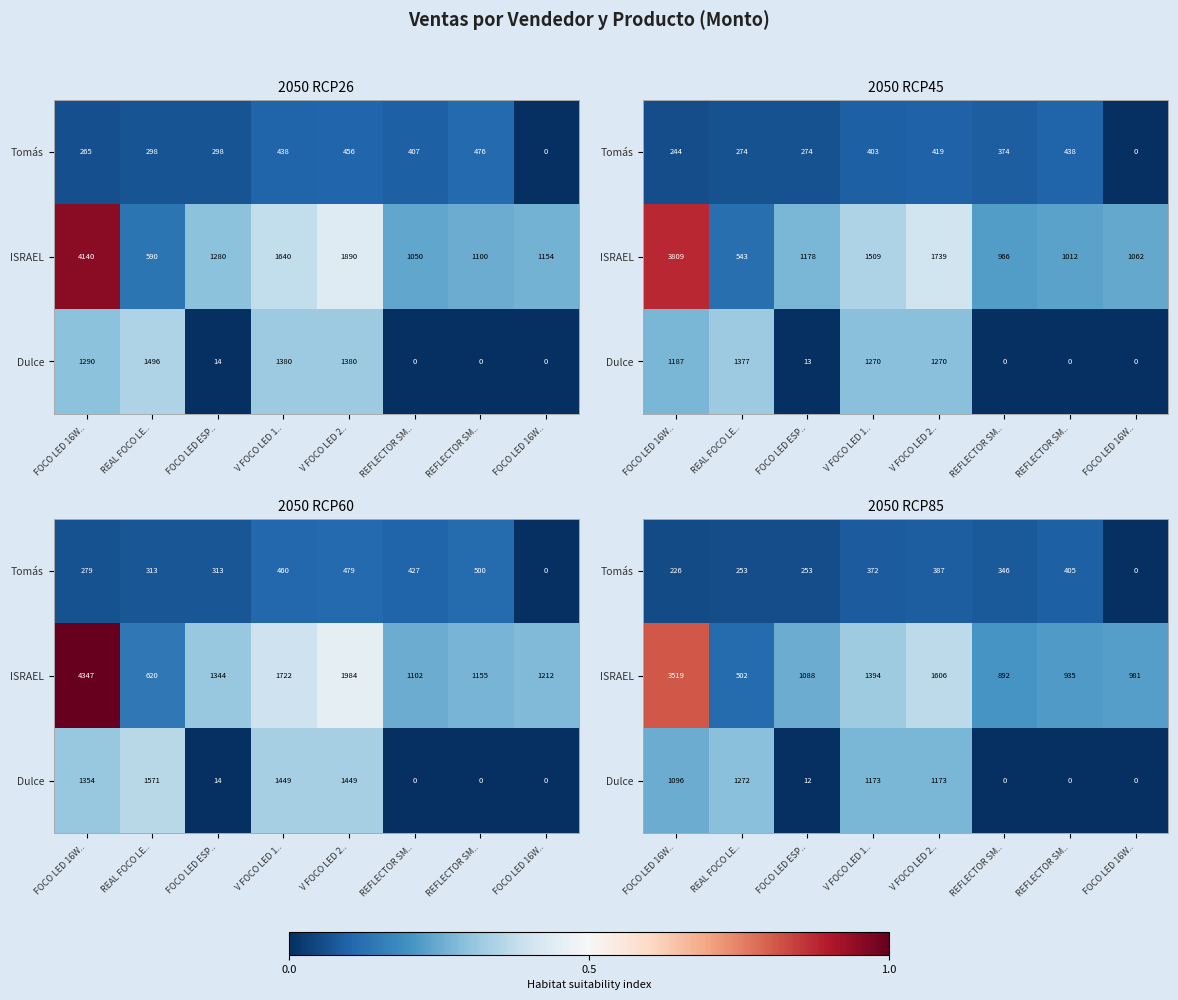

Which category has the lowest value across all series?

FOCO LED 16W..